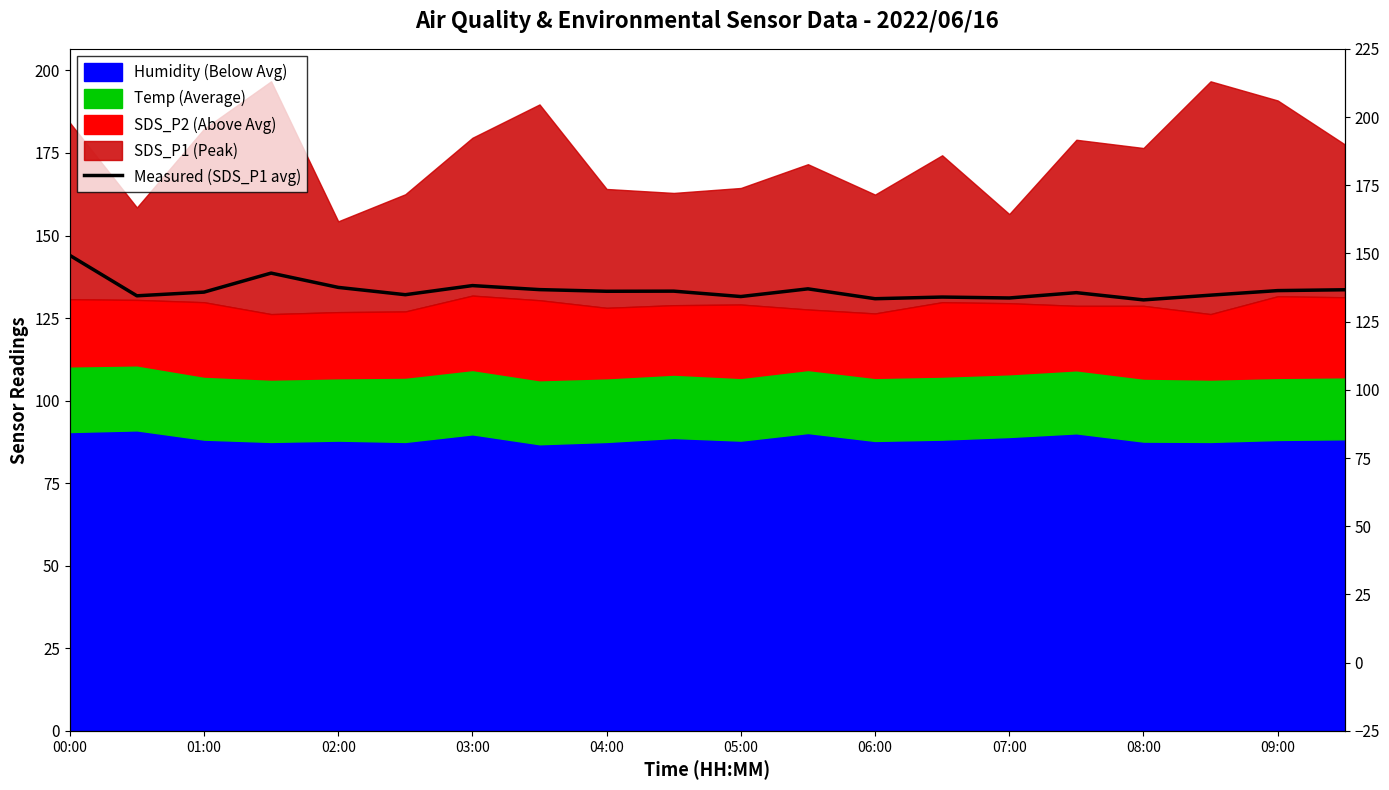

What is the sum of the values at 02:00 and 05:00?

265.8